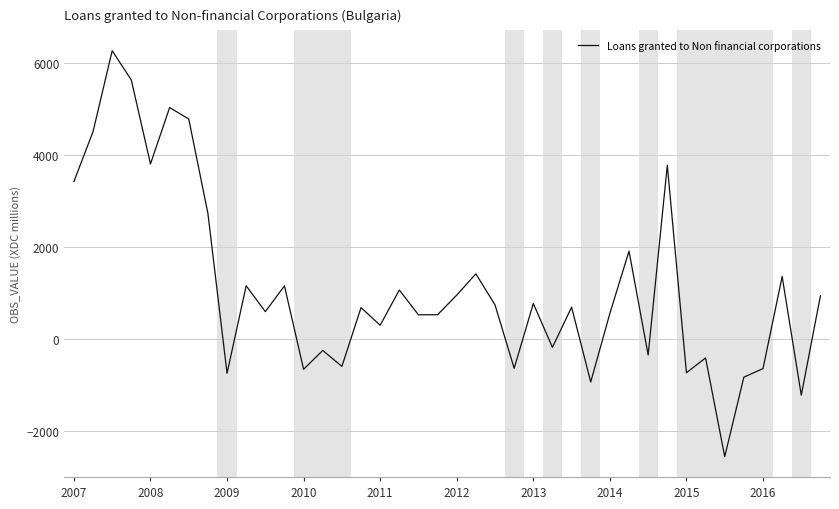

What is the difference between the maximum and minimum values?

8842